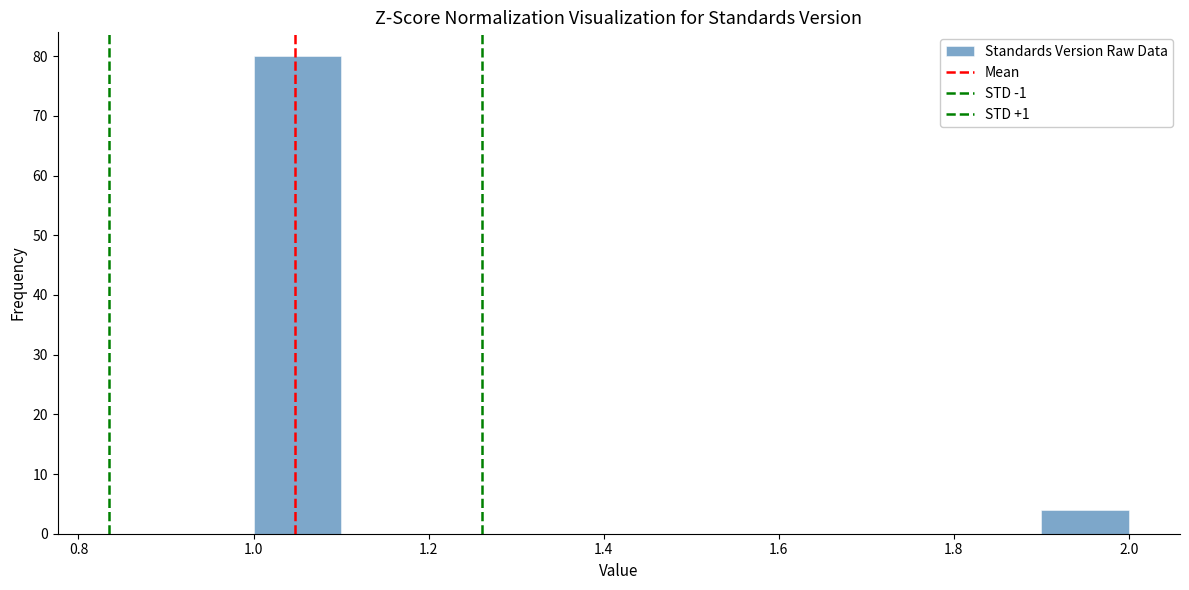

What is the height of the bar covering 1.0 to 1.1 on the x-axis? The values are not printed on the chart, so give them approximately, as read against the axis.

80